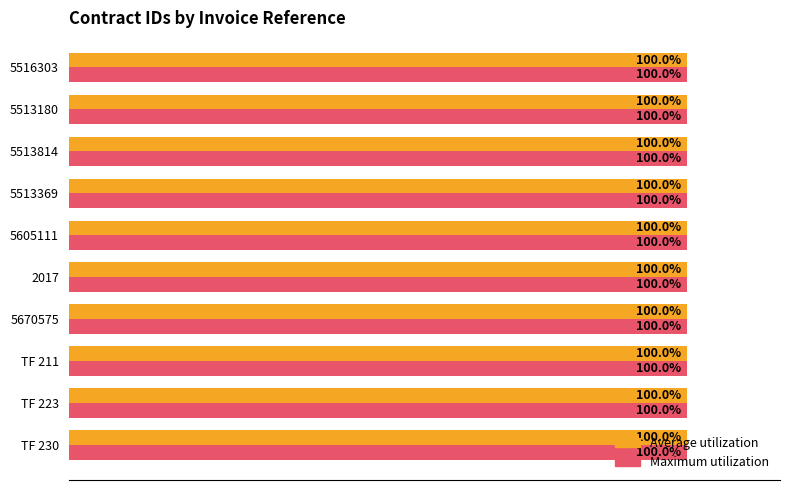

Where is Average utilization nearest to the value 99?

TF 211